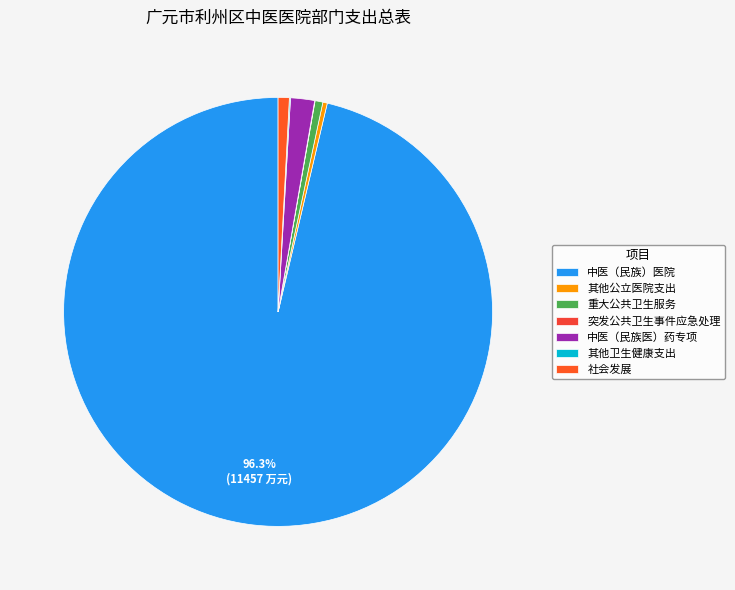

What percentage is the 中医（民族）医院 slice, to the nearest percent?

96%